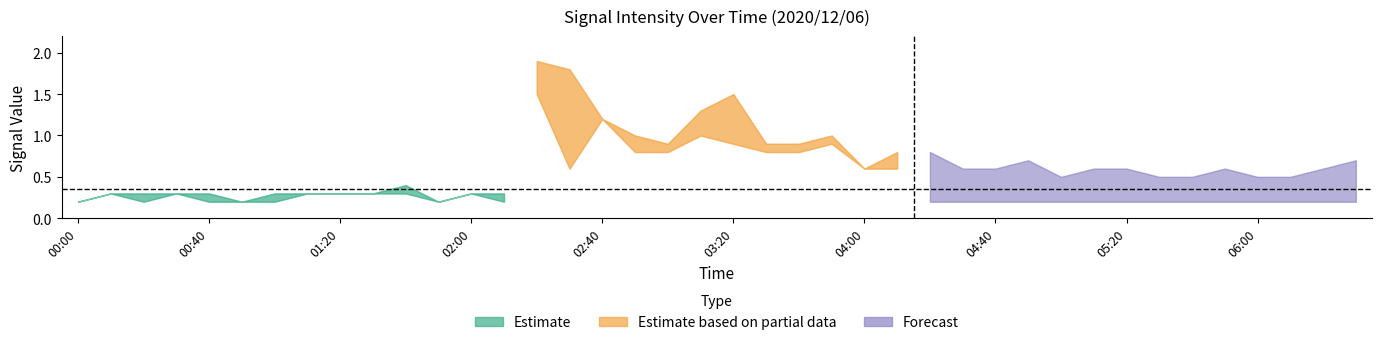

Does the chart display data point markers on the line(s)?

No